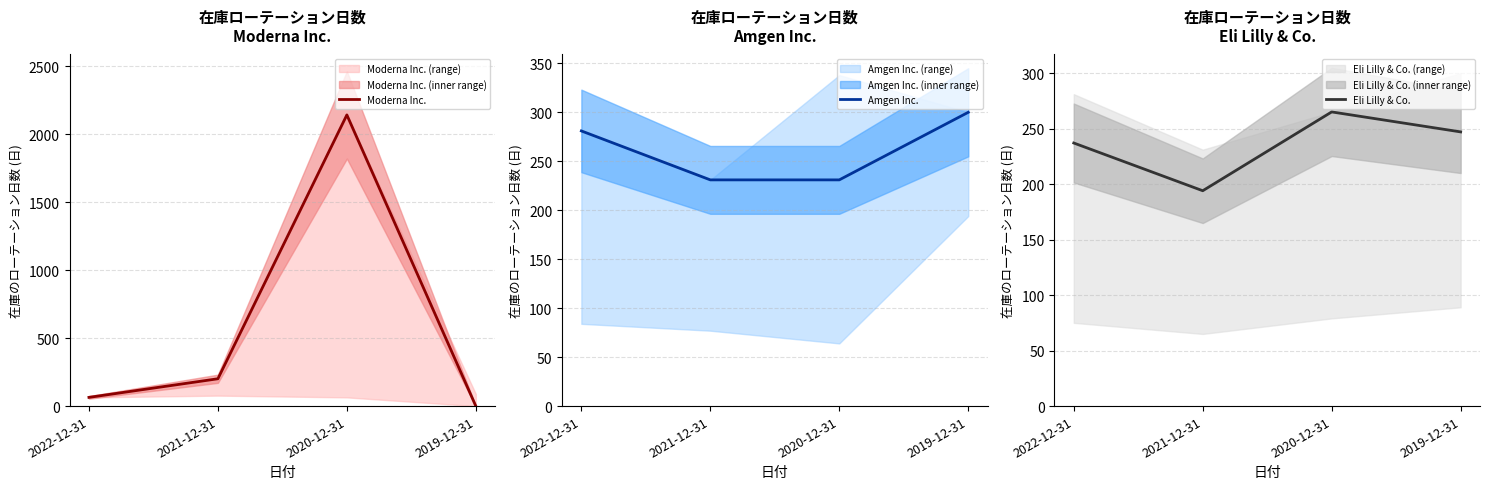

Reading left to right, transcribe all the data shown in this chart.

Moderna Inc.: 2022-12-31=64	2021-12-31=201	2020-12-31=2141	2019-12-31=0
Amgen Inc.: 2022-12-31=281	2021-12-31=231	2020-12-31=231	2019-12-31=300
Eli Lilly & Co.: 2022-12-31=237	2021-12-31=194	2020-12-31=265	2019-12-31=247